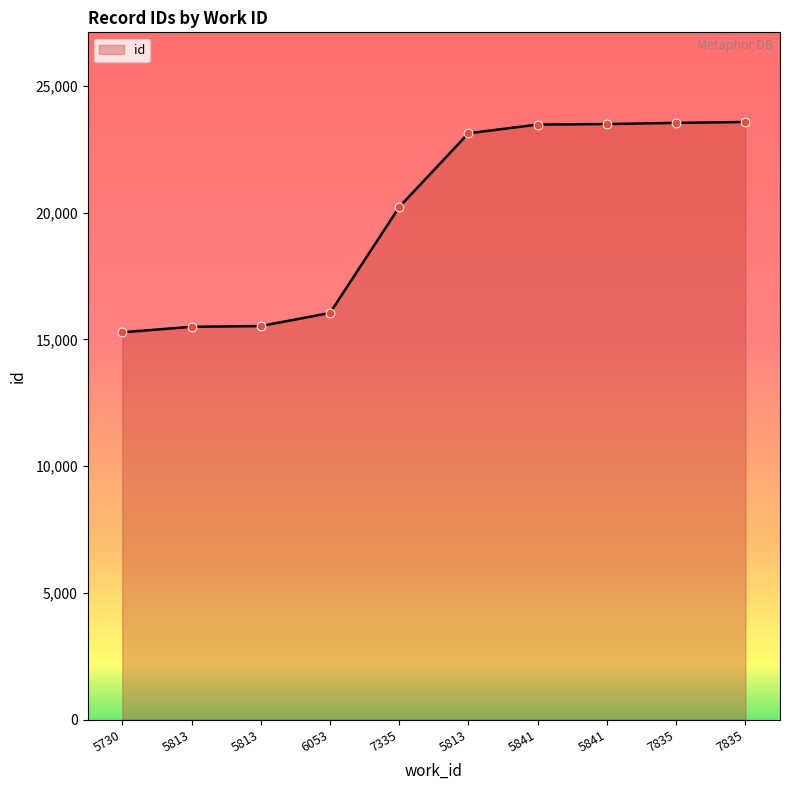

Between 7835 and 5841, which is larger?

7835